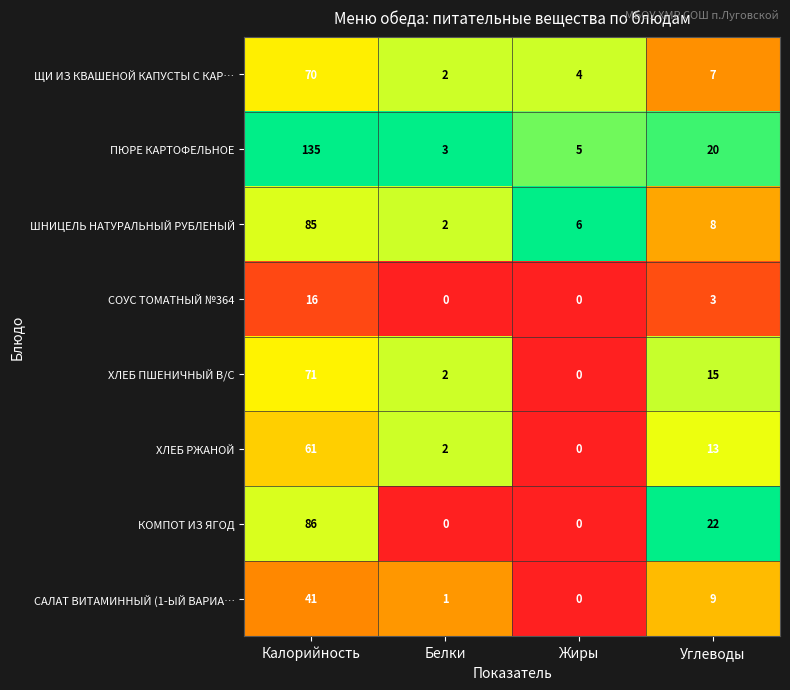

At which category is the sum across all series the highest?

Калорийность